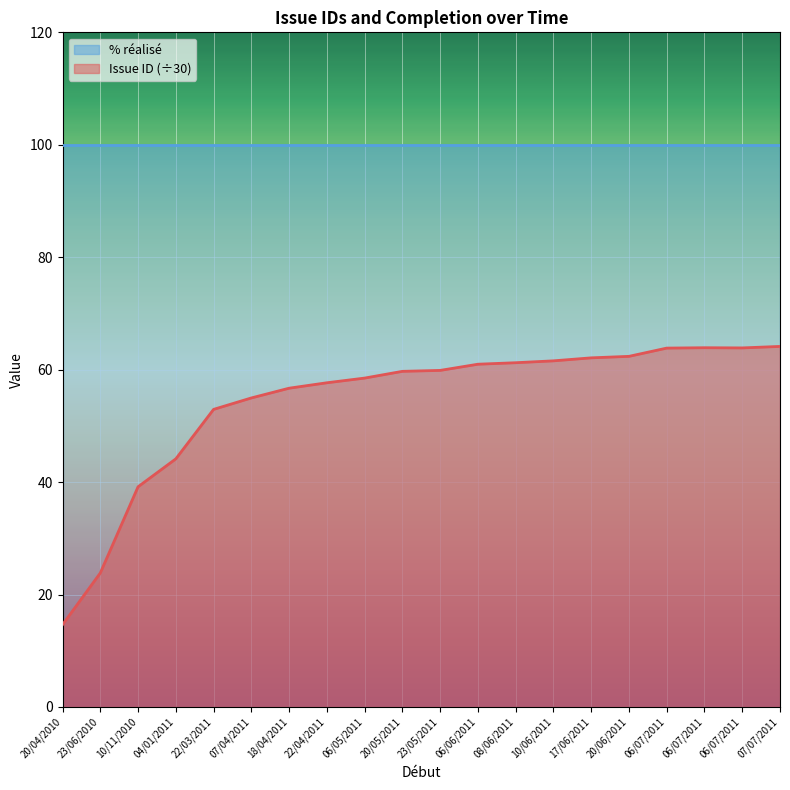

Reading left to right, list all the values displayed in this chart.

14.6	23.8	39.2	44.1	52.9	55.0	56.7	57.7	58.5	59.7	59.9	61.0	61.2	61.6	62.1	62.4	63.8	63.9	63.9	64.1